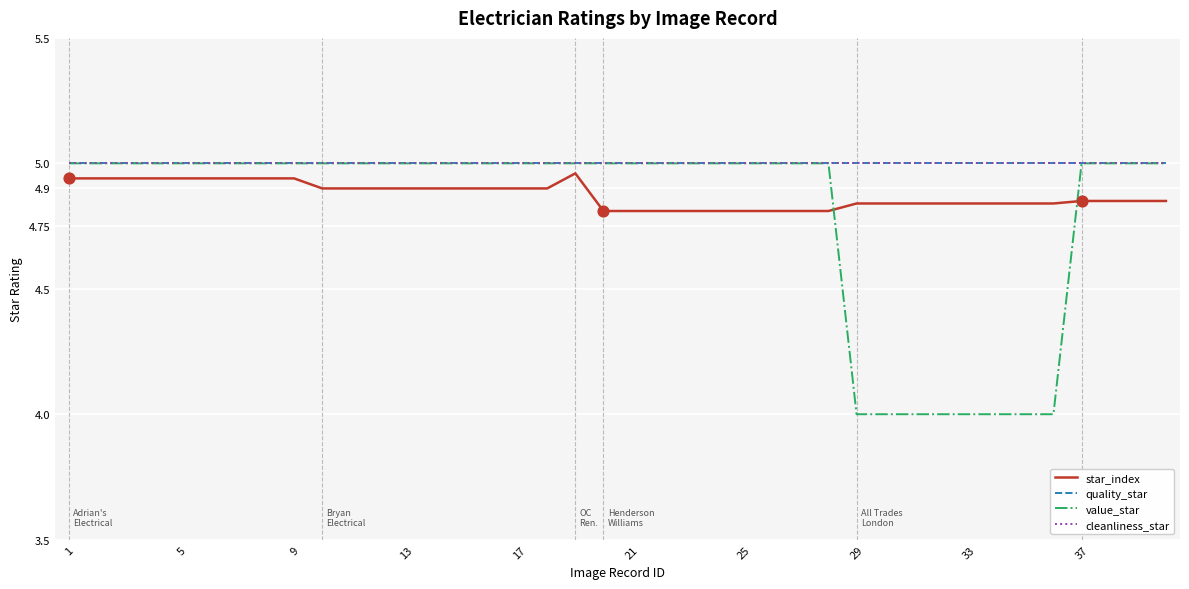

Does the chart have visible grid lines?

Yes